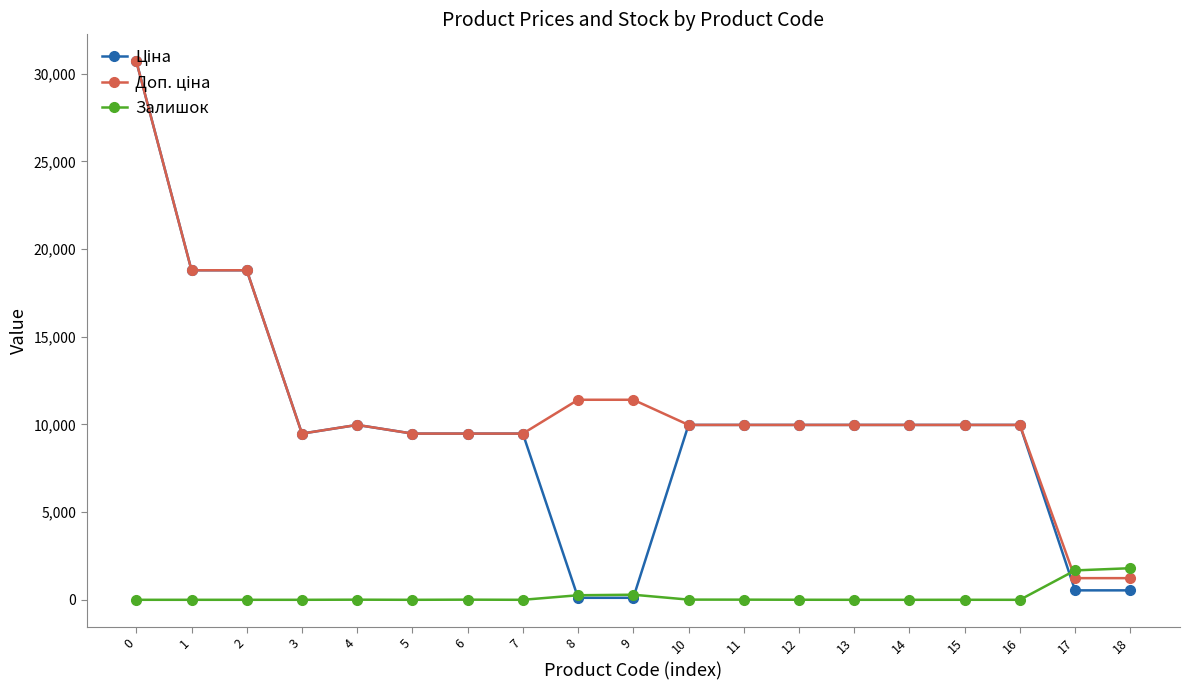

True or false: Залишок and Ціна cross at least once.

True